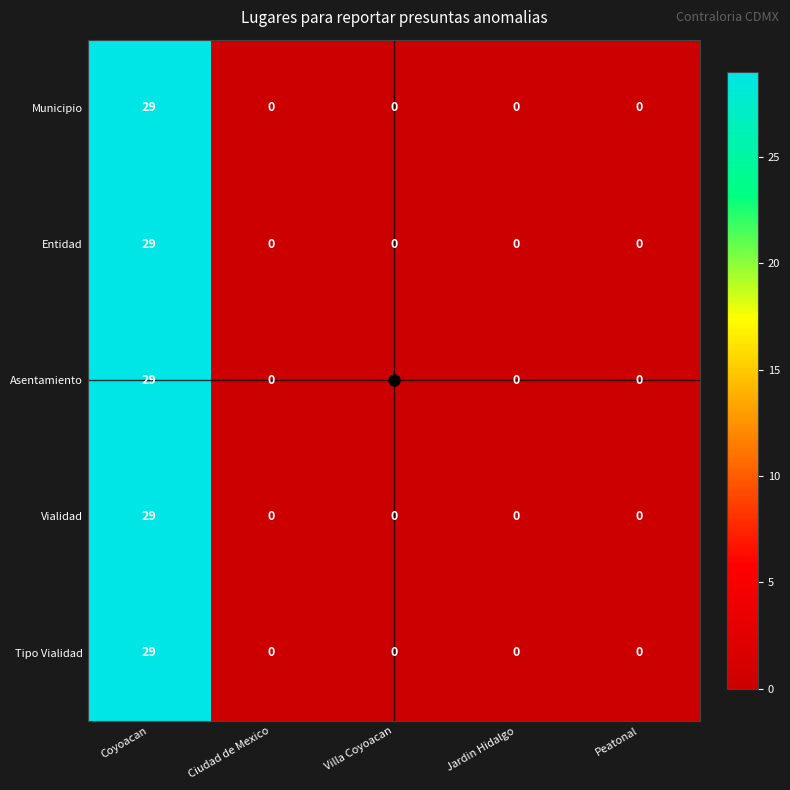

How many data points does each series have?

5